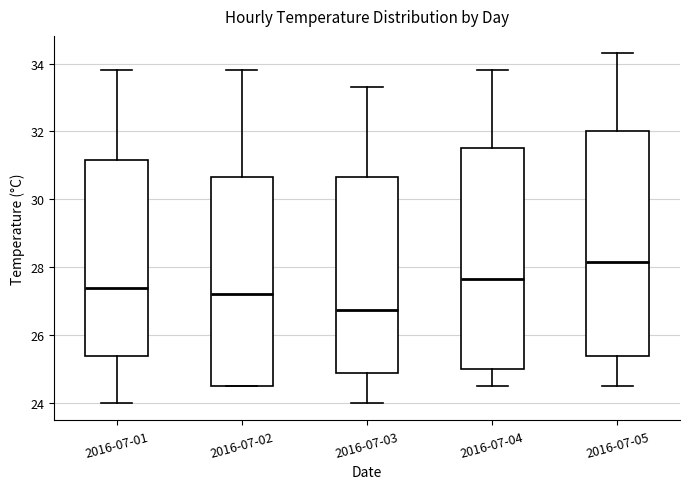

Reading left to right, read every box against the y-axis: the position of its median line, the range the box covers, and the ends of its whiskers. The values are not printed on the chart, so give them approximately, as read against the axis.

2016-07-01: median 27.4, box 25.4 to 31.2, whiskers 24.0 to 33.8
2016-07-02: median 27.2, box 24.6 to 30.6, whiskers 24.6 to 33.8
2016-07-03: median 26.8, box 24.8 to 30.6, whiskers 24.0 to 33.4
2016-07-04: median 27.6, box 25.0 to 31.6, whiskers 24.6 to 33.8
2016-07-05: median 28.2, box 25.4 to 32.0, whiskers 24.6 to 34.4